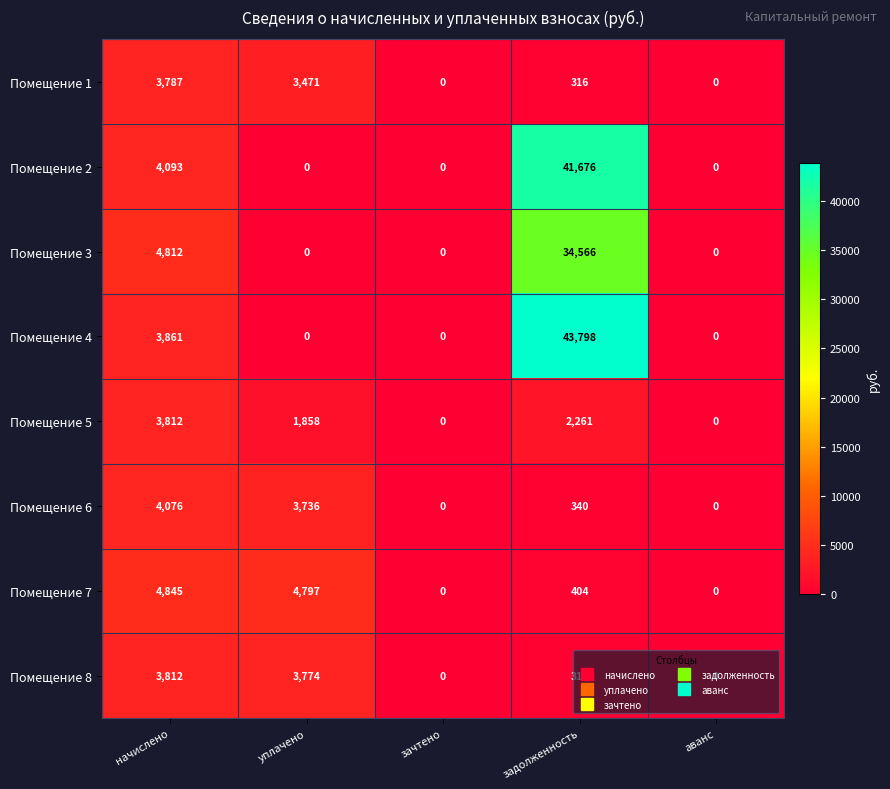

The Помещение 6 series shows 0 at аванс. True or false?

True